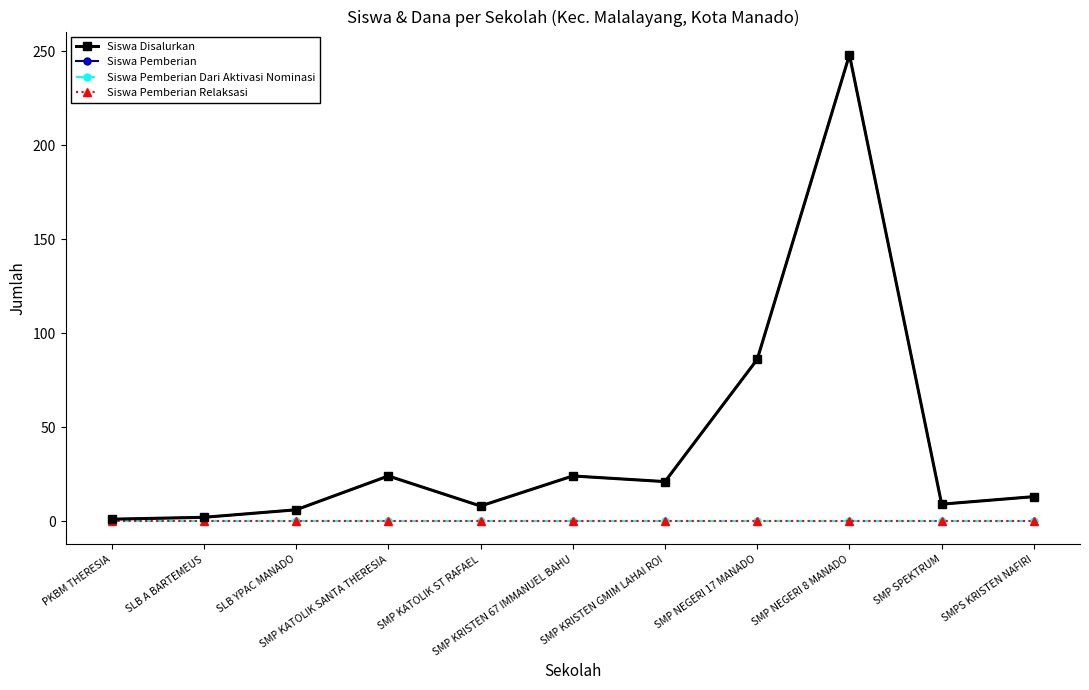

Reading right to left, what are all the values shown in this chart?

Siswa Disalurkan: SMPS KRISTEN NAFIRI=13	SMP SPEKTRUM=9	SMP NEGERI 8 MANADO=248	SMP NEGERI 17 MANADO=86	SMP KRISTEN GMIM LAHAI ROI=21	SMP KRISTEN 67 IMMANUEL BAHU=24	SMP KATOLIK ST RAFAEL=8	SMP KATOLIK SANTA THERESIA=24	SLB YPAC MANADO=6	SLB A BARTEMEUS=2	PKBM THERESIA=1
Siswa Pemberian: SMPS KRISTEN NAFIRI=13	SMP SPEKTRUM=9	SMP NEGERI 8 MANADO=248	SMP NEGERI 17 MANADO=86	SMP KRISTEN GMIM LAHAI ROI=21	SMP KRISTEN 67 IMMANUEL BAHU=24	SMP KATOLIK ST RAFAEL=8	SMP KATOLIK SANTA THERESIA=24	SLB YPAC MANADO=6	SLB A BARTEMEUS=2	PKBM THERESIA=1
Siswa Pemberian Dari Aktivasi Nominasi: SMPS KRISTEN NAFIRI=0	SMP SPEKTRUM=0	SMP NEGERI 8 MANADO=0	SMP NEGERI 17 MANADO=0	SMP KRISTEN GMIM LAHAI ROI=0	SMP KRISTEN 67 IMMANUEL BAHU=0	SMP KATOLIK ST RAFAEL=0	SMP KATOLIK SANTA THERESIA=0	SLB YPAC MANADO=0	SLB A BARTEMEUS=0	PKBM THERESIA=0
Siswa Pemberian Relaksasi: SMPS KRISTEN NAFIRI=0	SMP SPEKTRUM=0	SMP NEGERI 8 MANADO=0	SMP NEGERI 17 MANADO=0	SMP KRISTEN GMIM LAHAI ROI=0	SMP KRISTEN 67 IMMANUEL BAHU=0	SMP KATOLIK ST RAFAEL=0	SMP KATOLIK SANTA THERESIA=0	SLB YPAC MANADO=0	SLB A BARTEMEUS=0	PKBM THERESIA=0